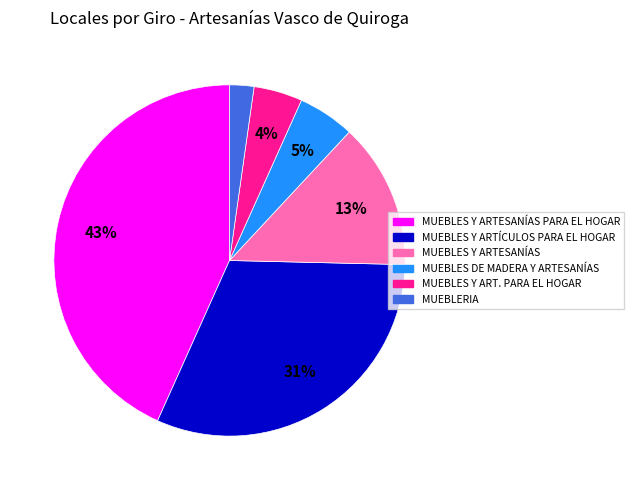

Does any single category account for the majority?

No